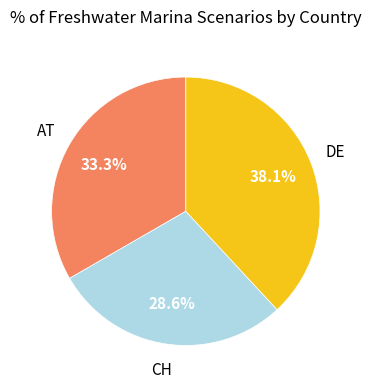

The CH slice represents 29% of the pie. True or false?

True